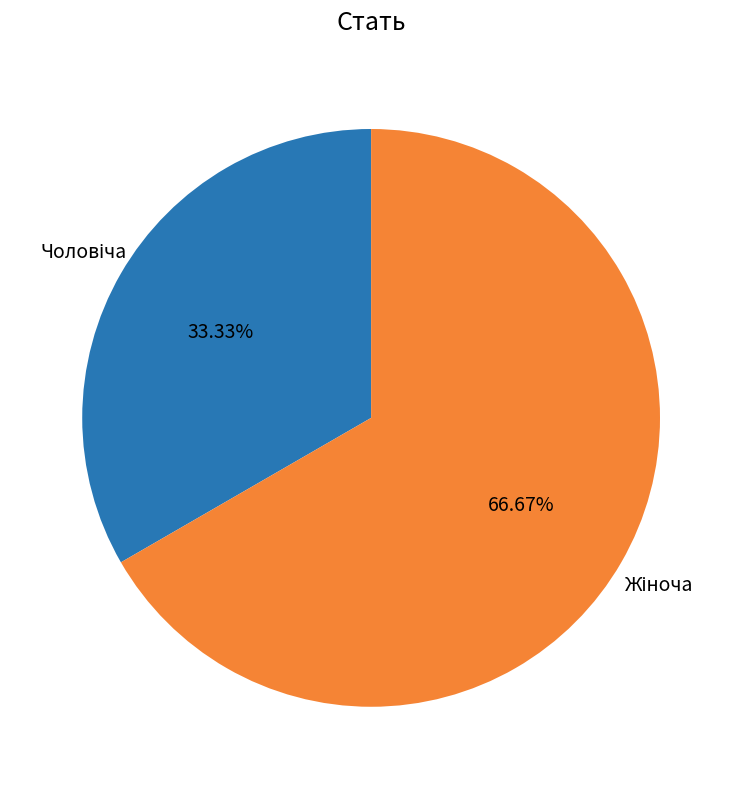

Is there any slice that represents more than half of the pie?

Yes